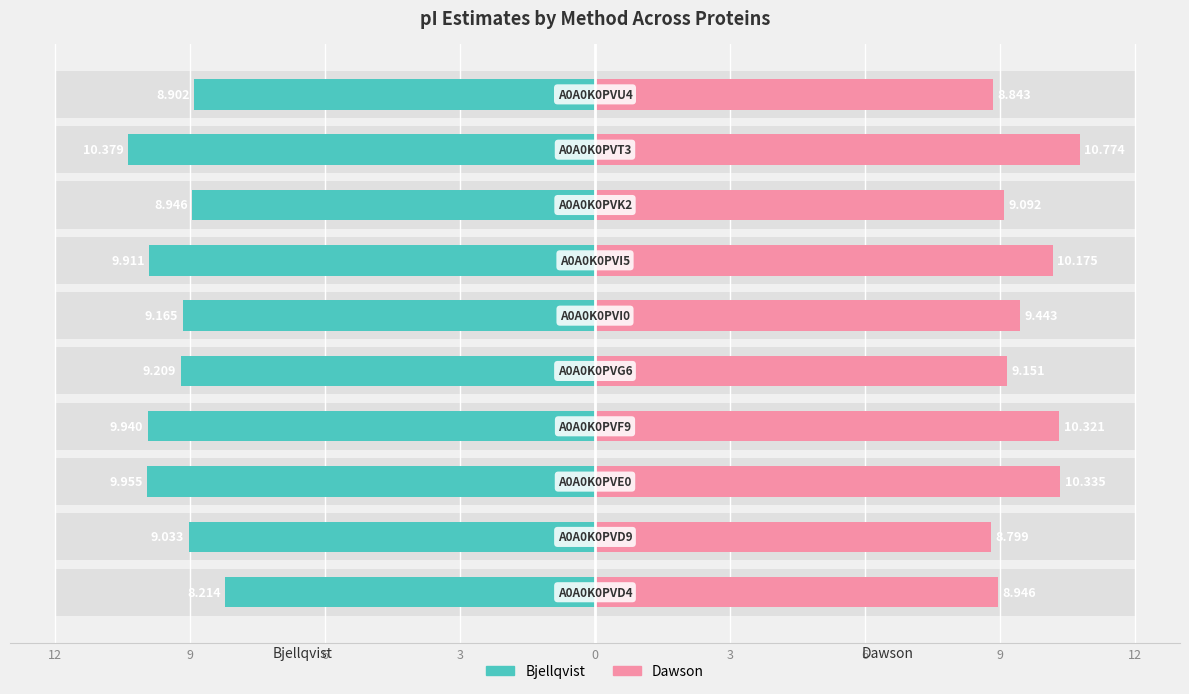

What is the lowest value of the Dawson series?

8.8